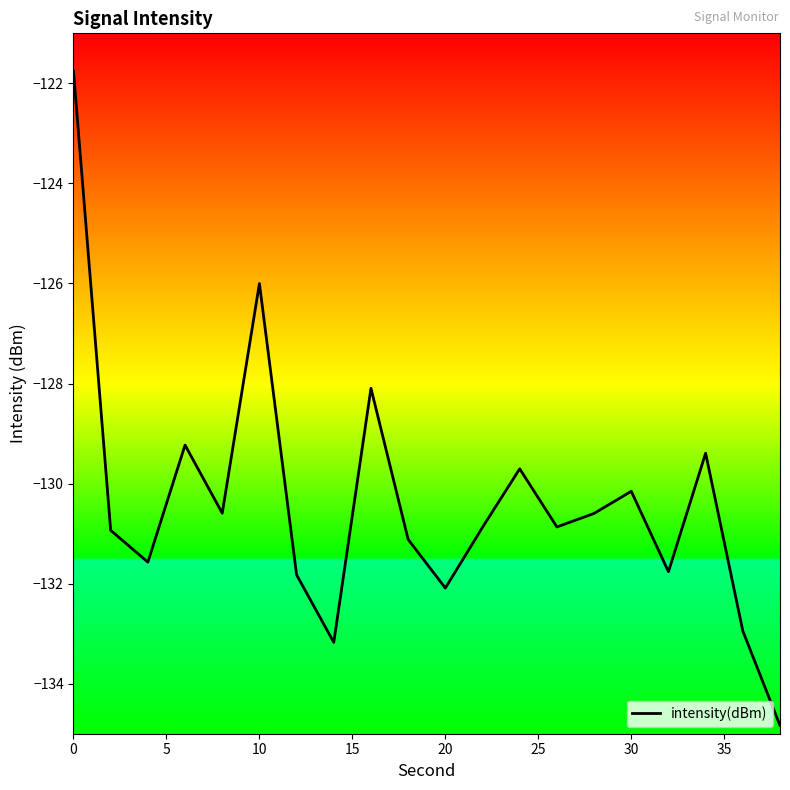

What is the difference between the second highest and second lowest values?

7.2